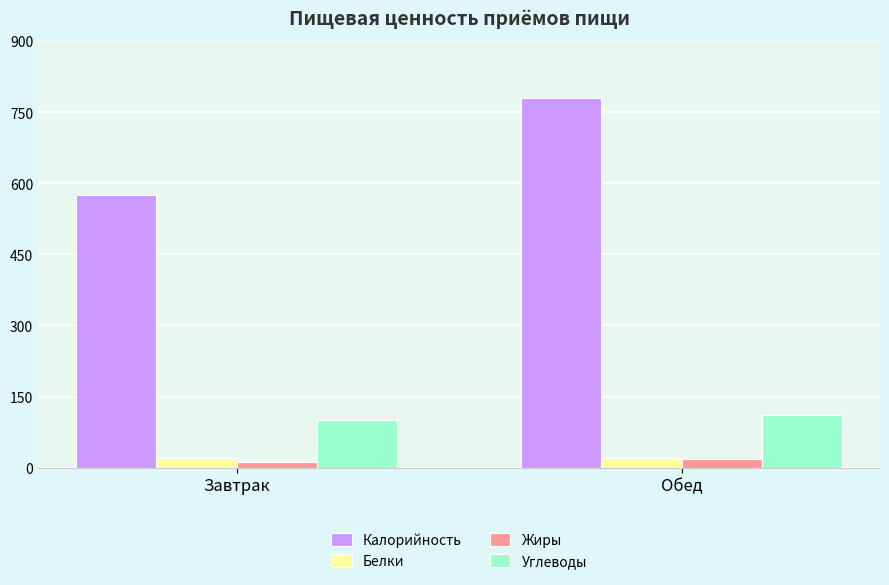

True or false: Углеводы has a value of 57.9 at Завтрак.

False